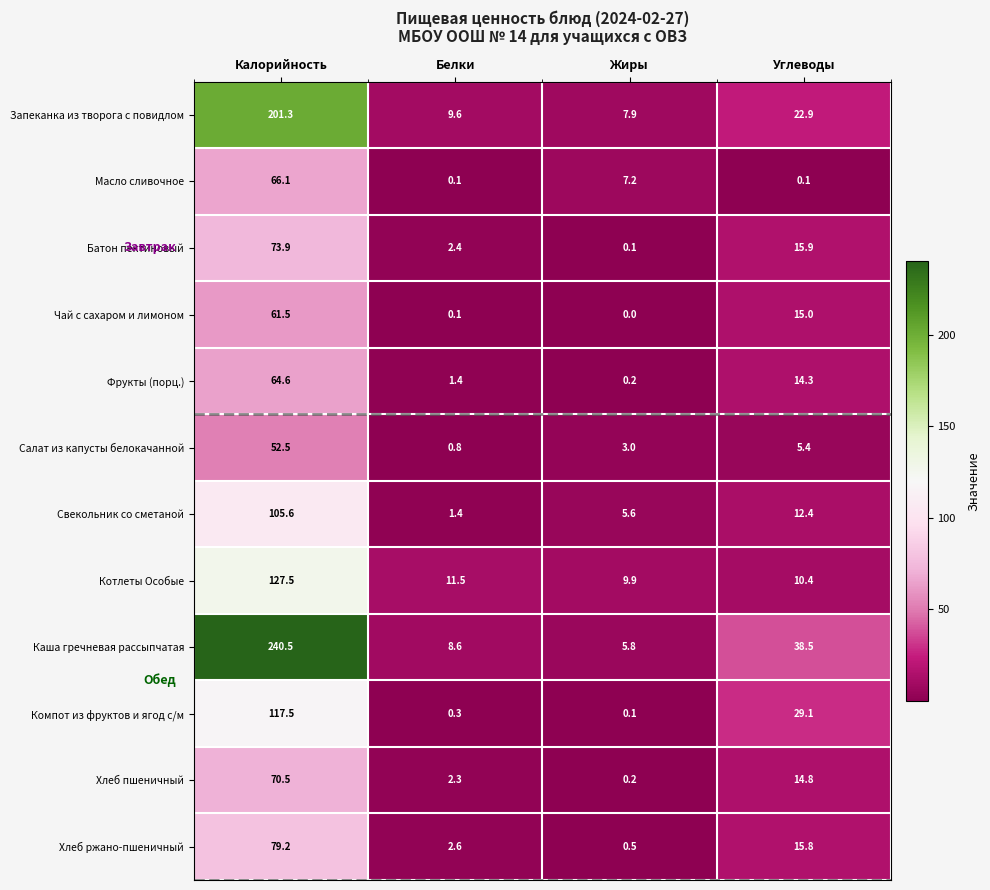

What is the sum of the Чай с сахаром и лимоном values at Углеводы and Белки?

15.1